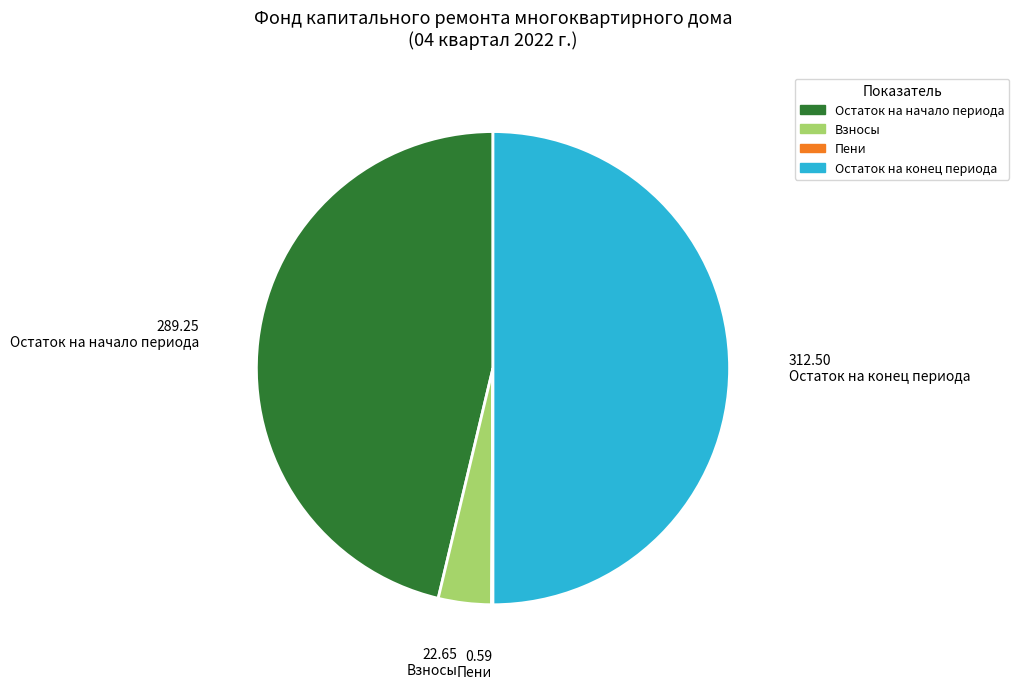

Which category accounts for the majority?

Остаток на конец периода